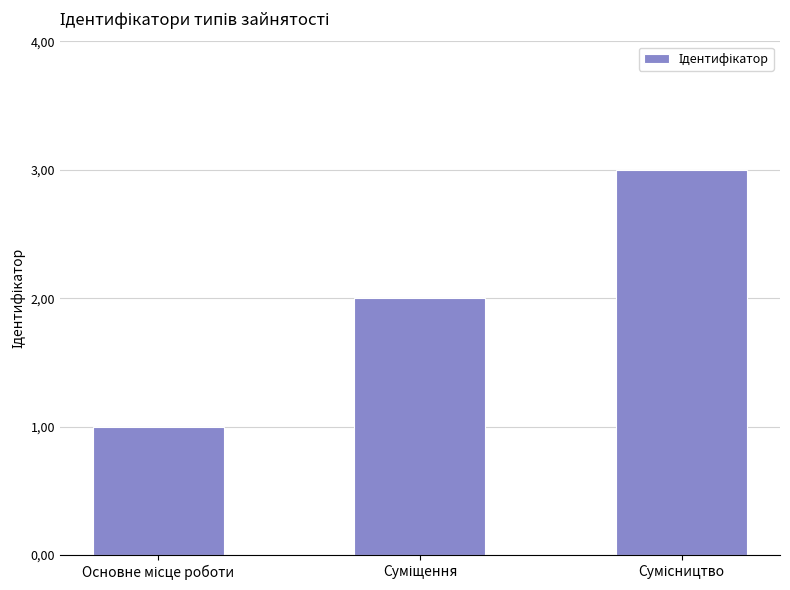

Are the bars horizontal?

No